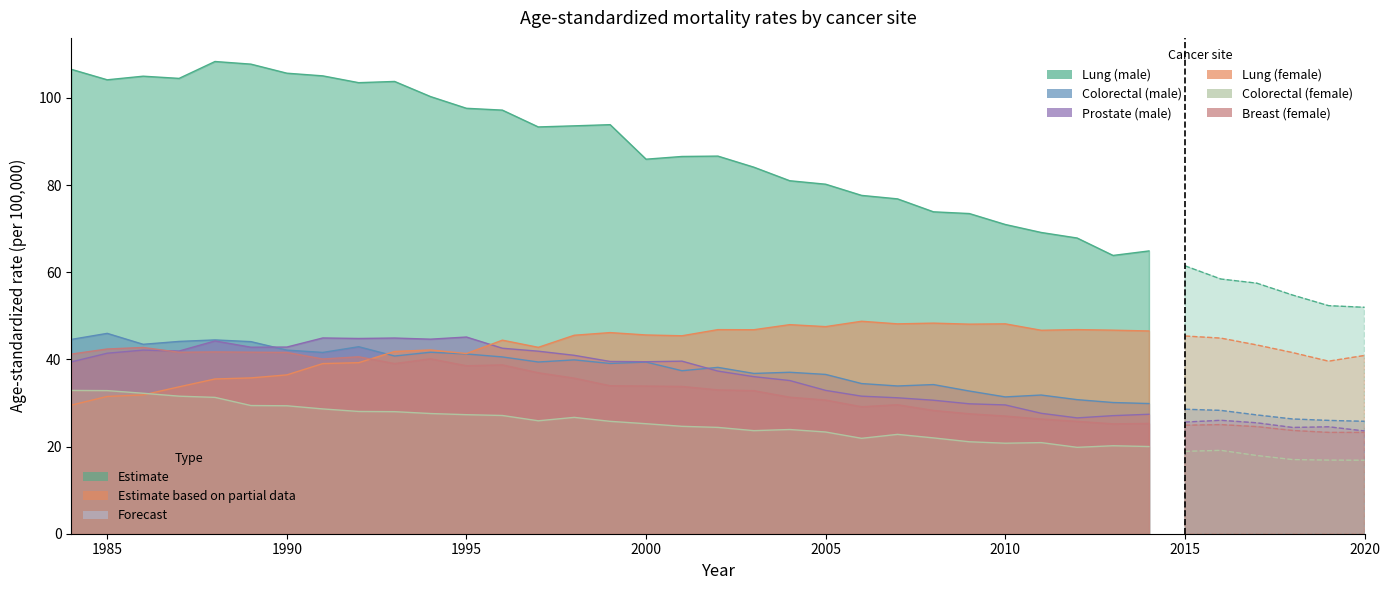

At which label does Breast (female) first exceed 32?

1984